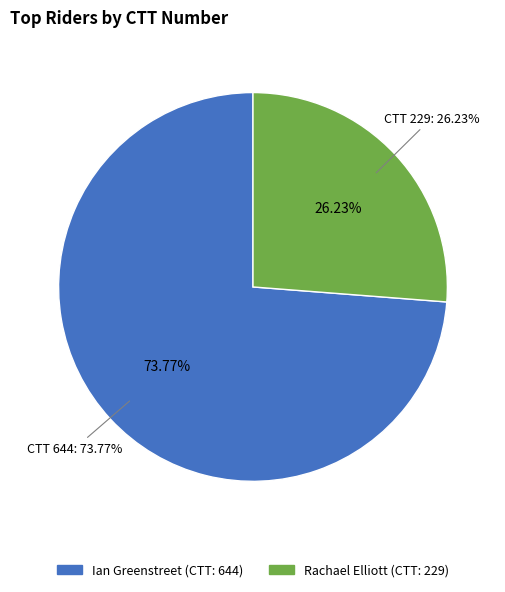

To the nearest percent, what is the difference between the largest and smallest slice percentages?

48%